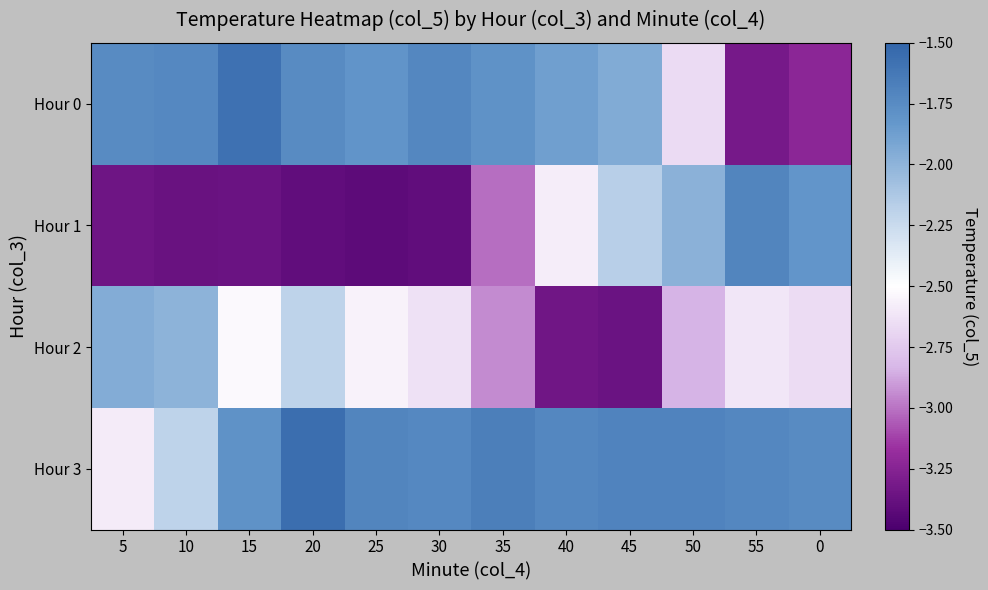

Rank the series at 15 from lowest to highest value.

Hour 1, Hour 2, Hour 3, Hour 0